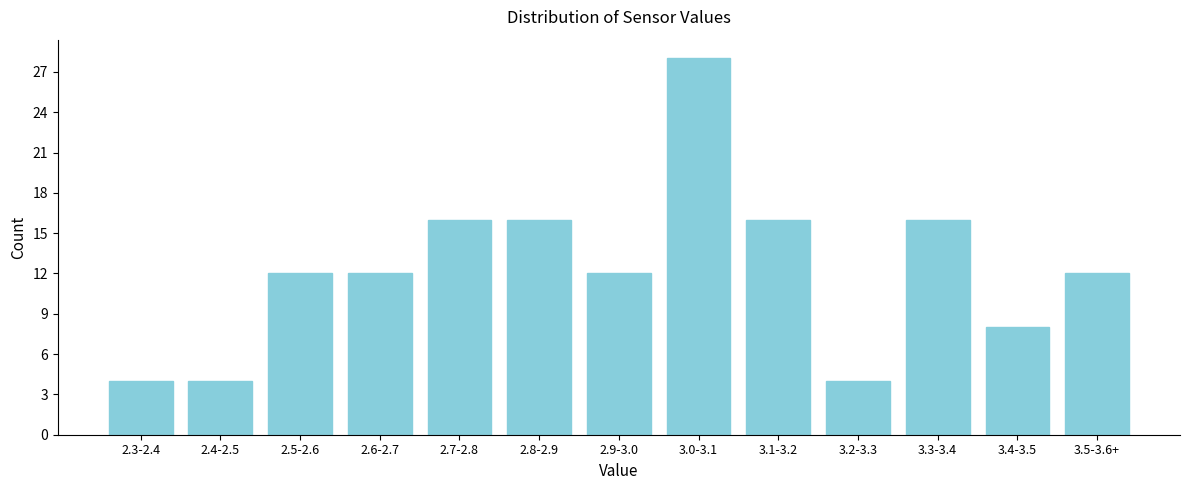

Reading left to right, extract all data points from this chart.

2.3-2.4=4	2.4-2.5=4	2.5-2.6=12	2.6-2.7=12	2.7-2.8=16	2.8-2.9=16	2.9-3.0=12	3.0-3.1=28	3.1-3.2=16	3.2-3.3=4	3.3-3.4=16	3.4-3.5=8	3.5-3.6+=12